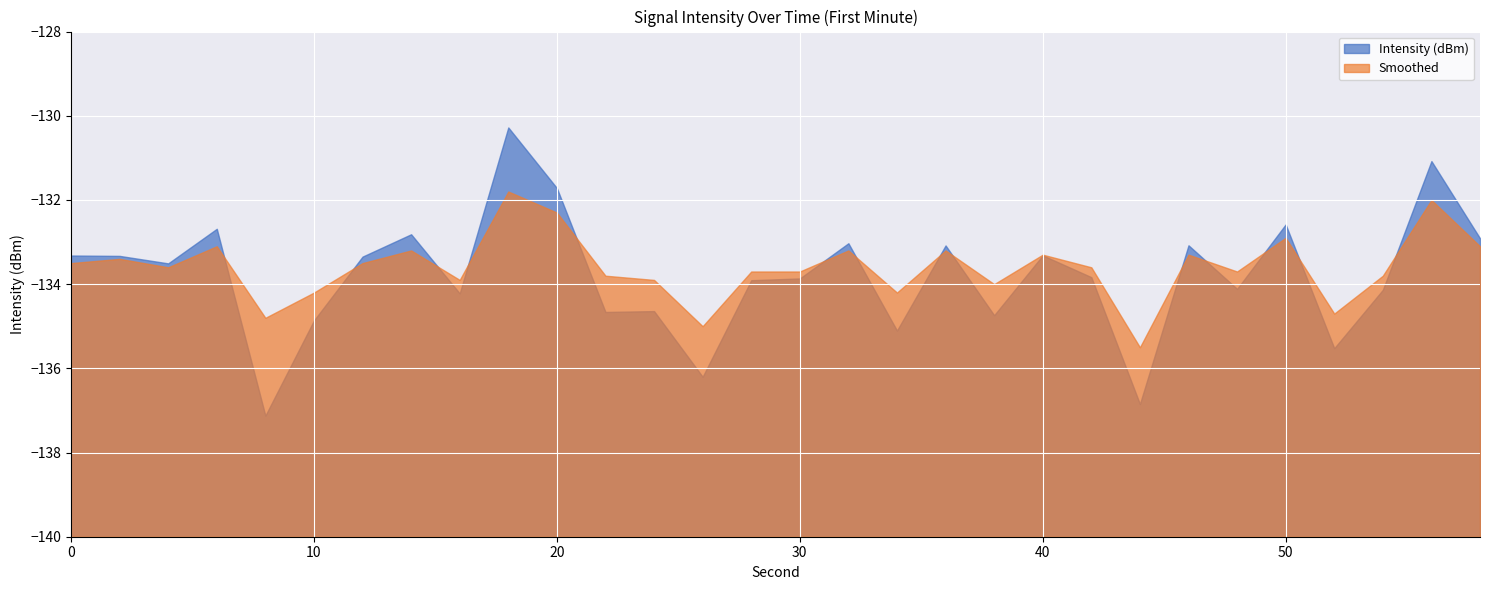

Is it true that Smoothed equals -132.0 at 56?

True